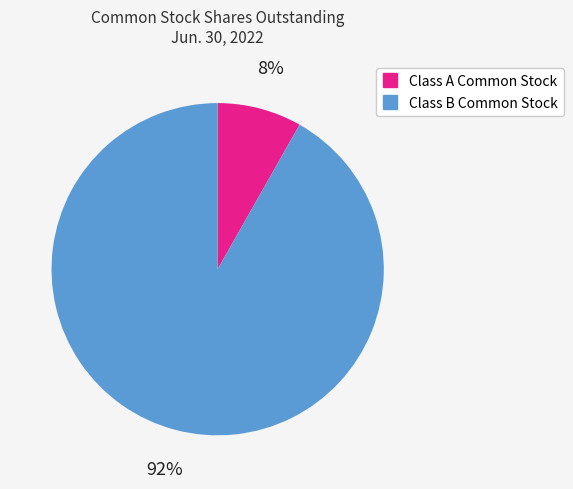

Is there any slice that represents more than half of the pie?

Yes